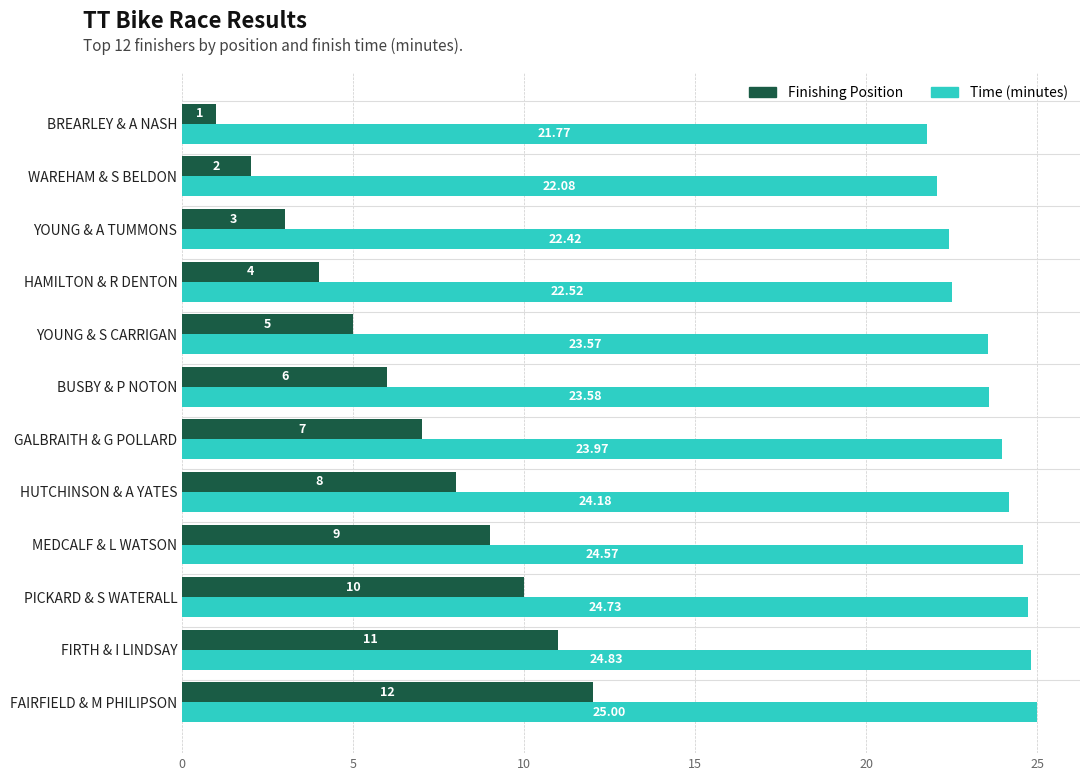

At which category is the sum across all series the highest?

FAIRFIELD & M PHILIPSON